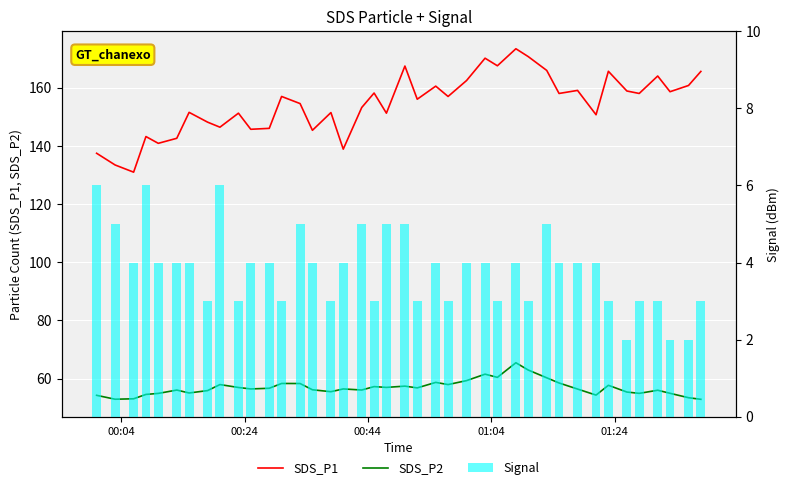

What is the sum of all Signal values?

153.0